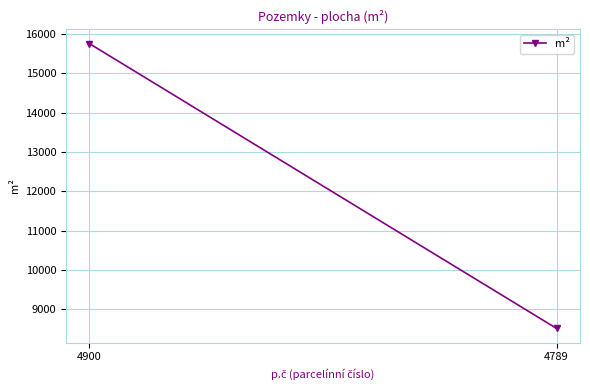

How many lines are shown in the chart?

1